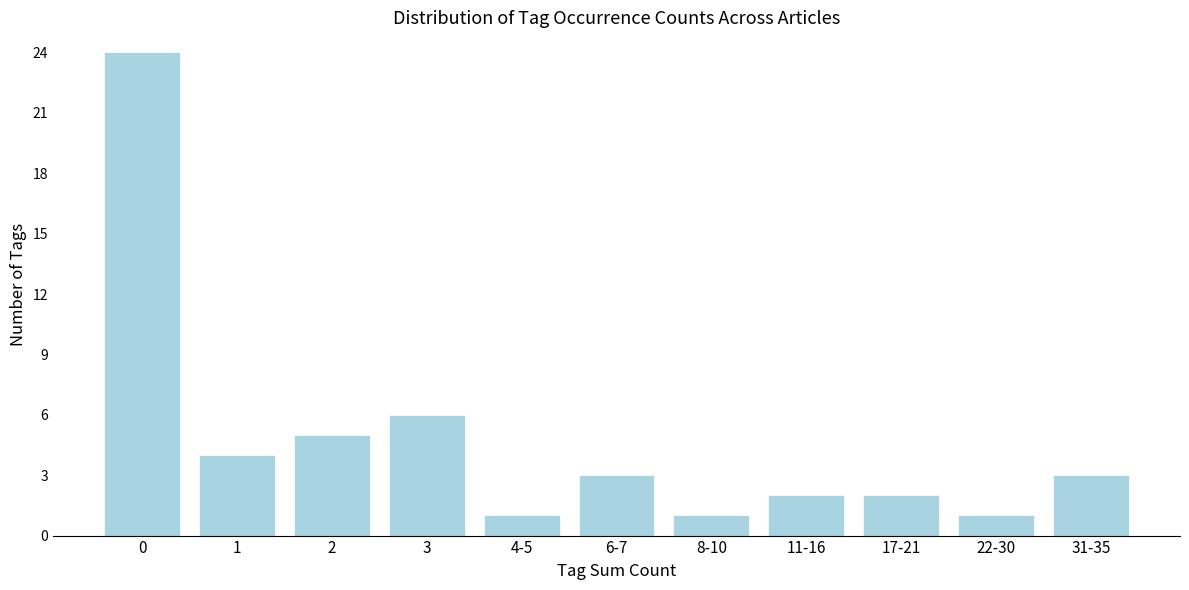

Reading left to right, extract all data points from this chart.

0=24	1=4	2=5	3=6	4-5=1	6-7=3	8-10=1	11-16=2	17-21=2	22-30=1	31-35=3